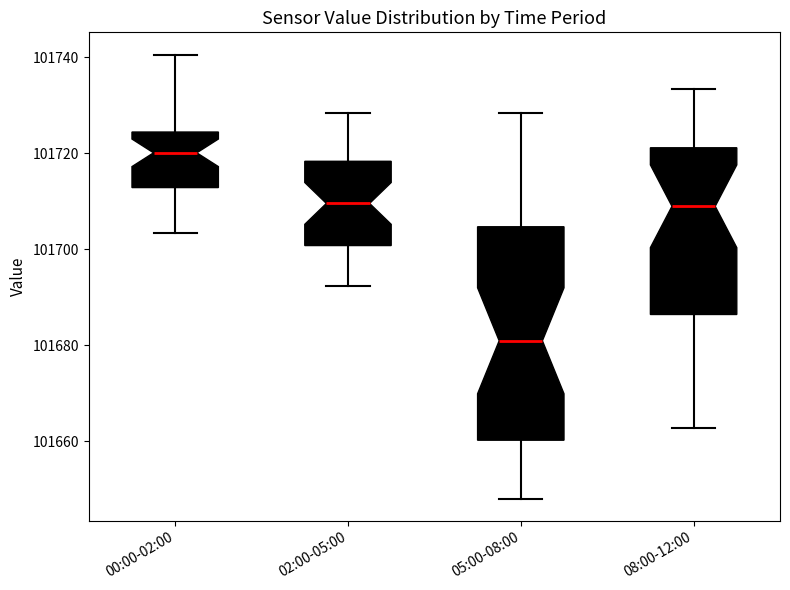

Which box has the lowest median line?

05:00-08:00